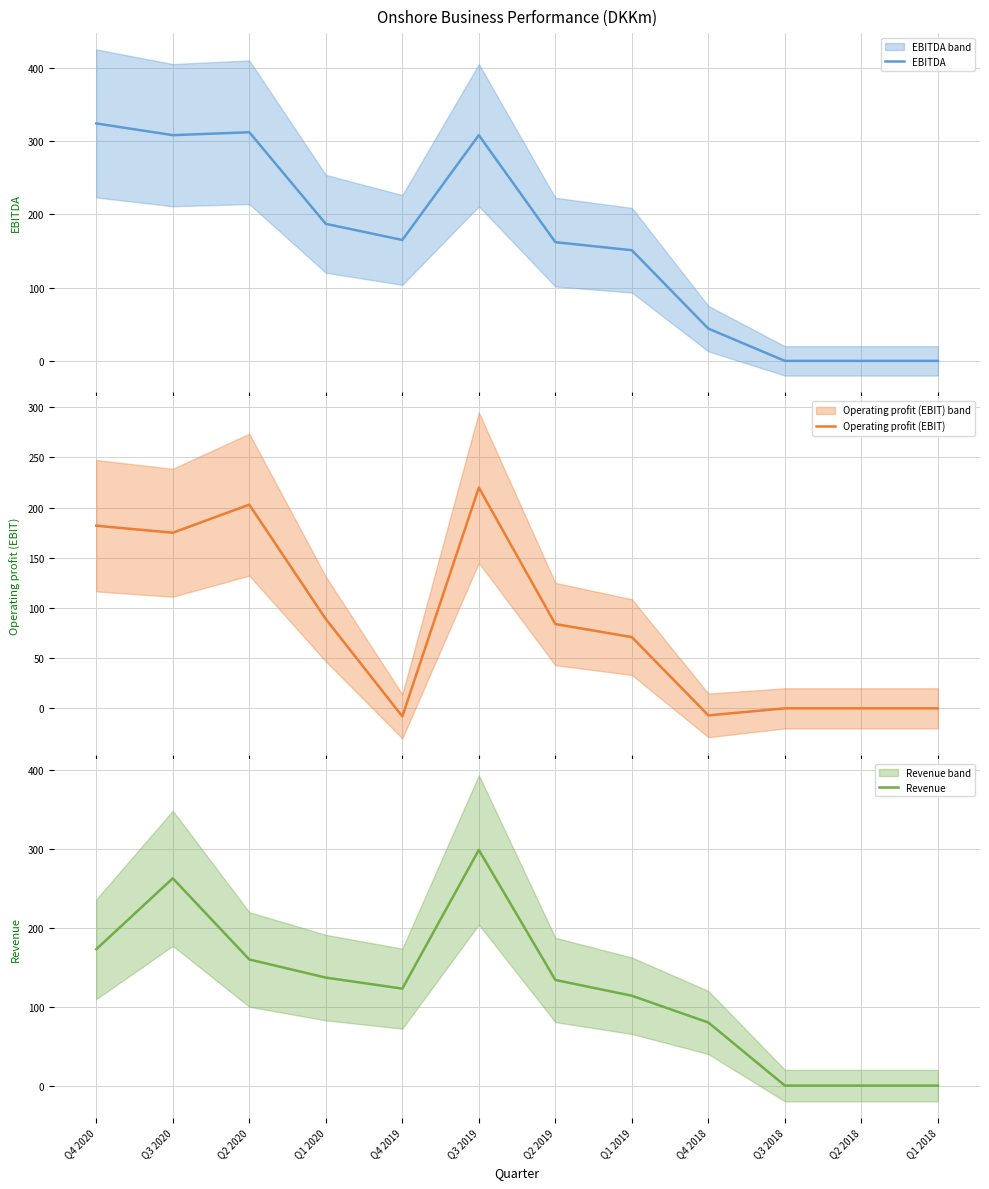

What is the difference between the maximum and second lowest values in the Operating profit (EBIT) series?

227